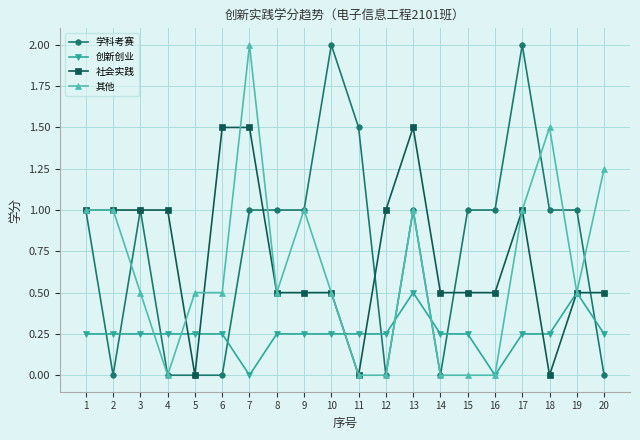

True or false: 学科考赛 and 创新创业 cross at least once.

True